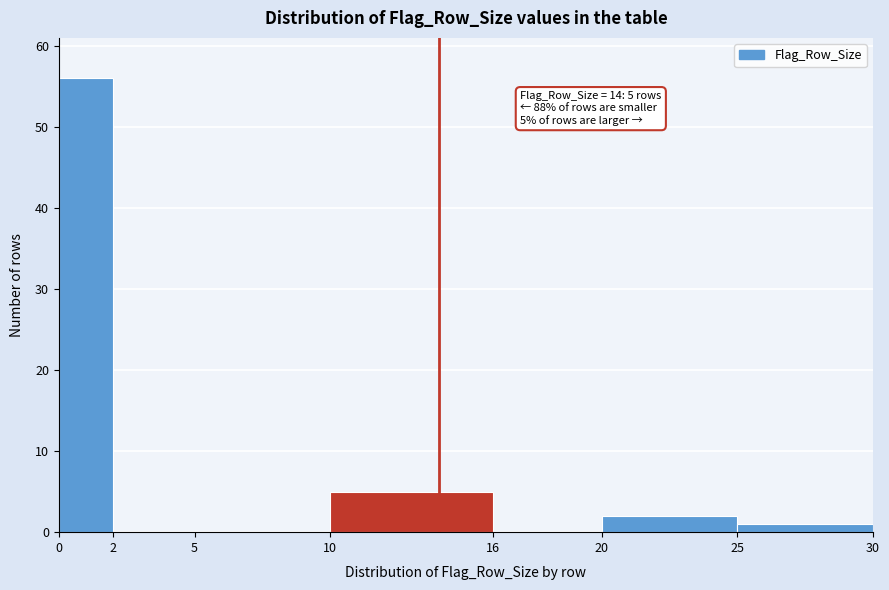

Over which range of the x-axis is the bar tallest?

0 to 2